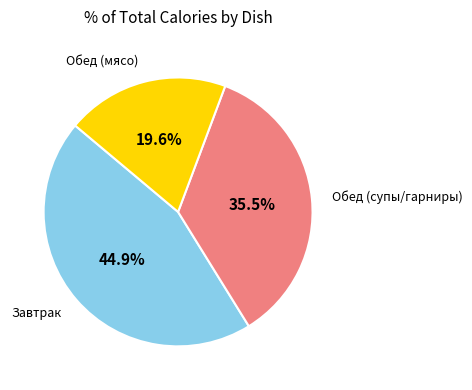

Which has a higher value, Обед (мясо) or Обед (супы/гарниры)?

Обед (супы/гарниры)